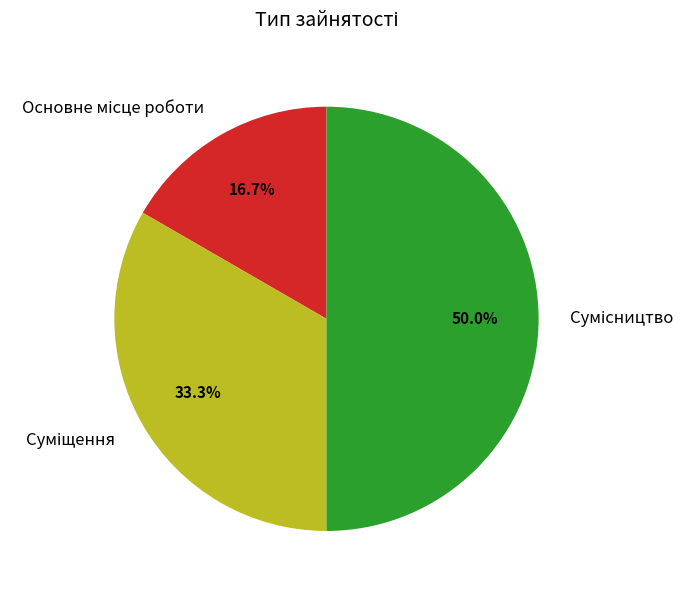

How many slices are in this pie chart?

3